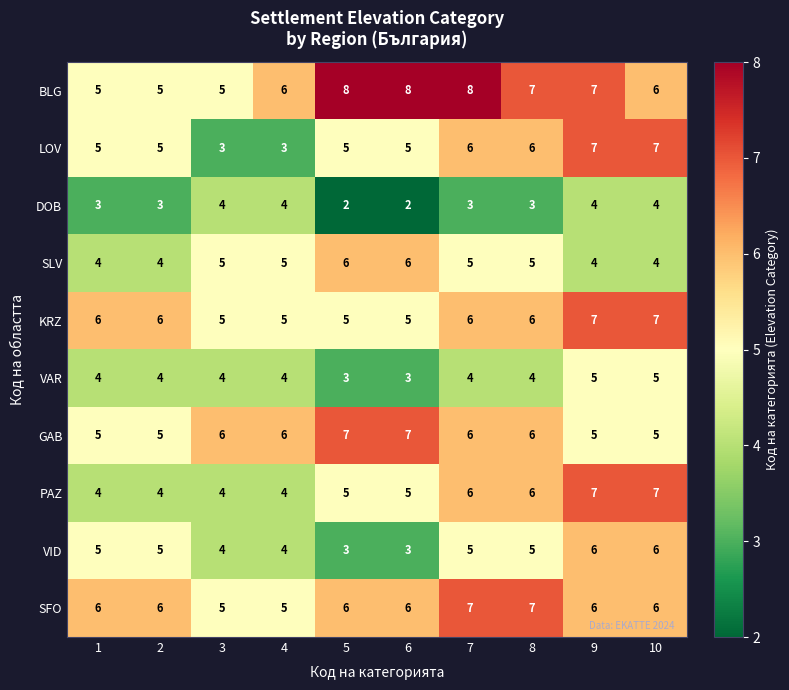

How many data points does each series have?

10